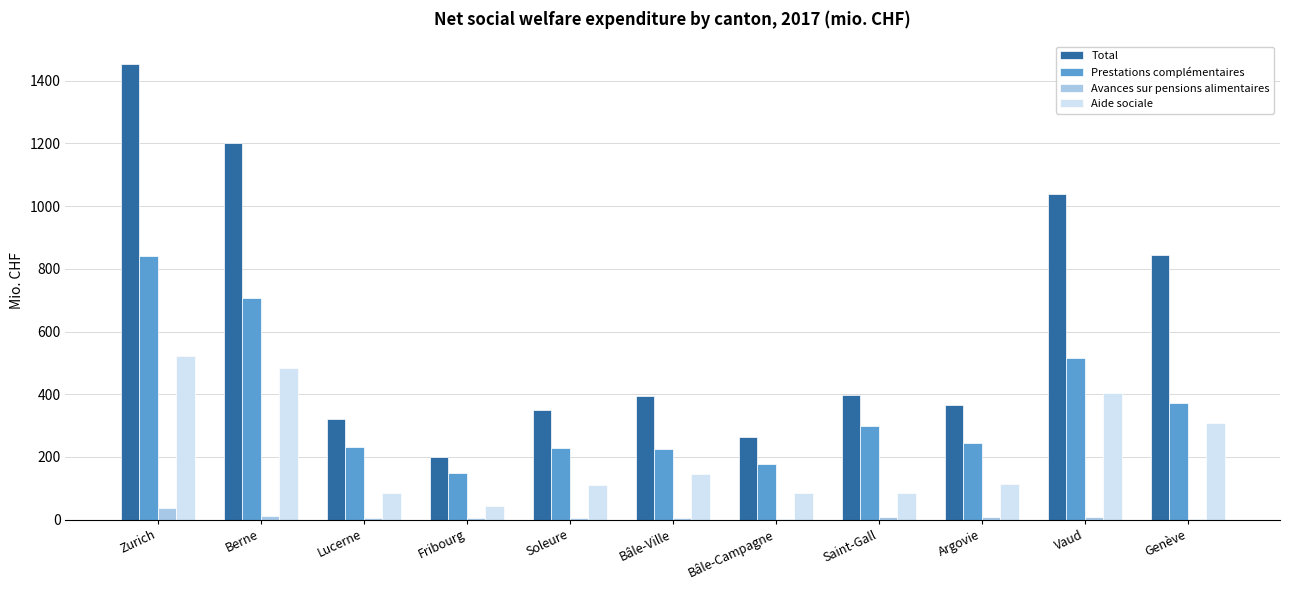

Which series has the largest total across all categories?

Total